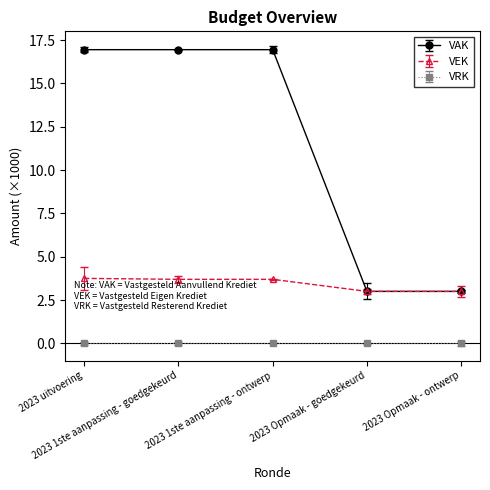

Which series has the largest total across all categories?

VAK